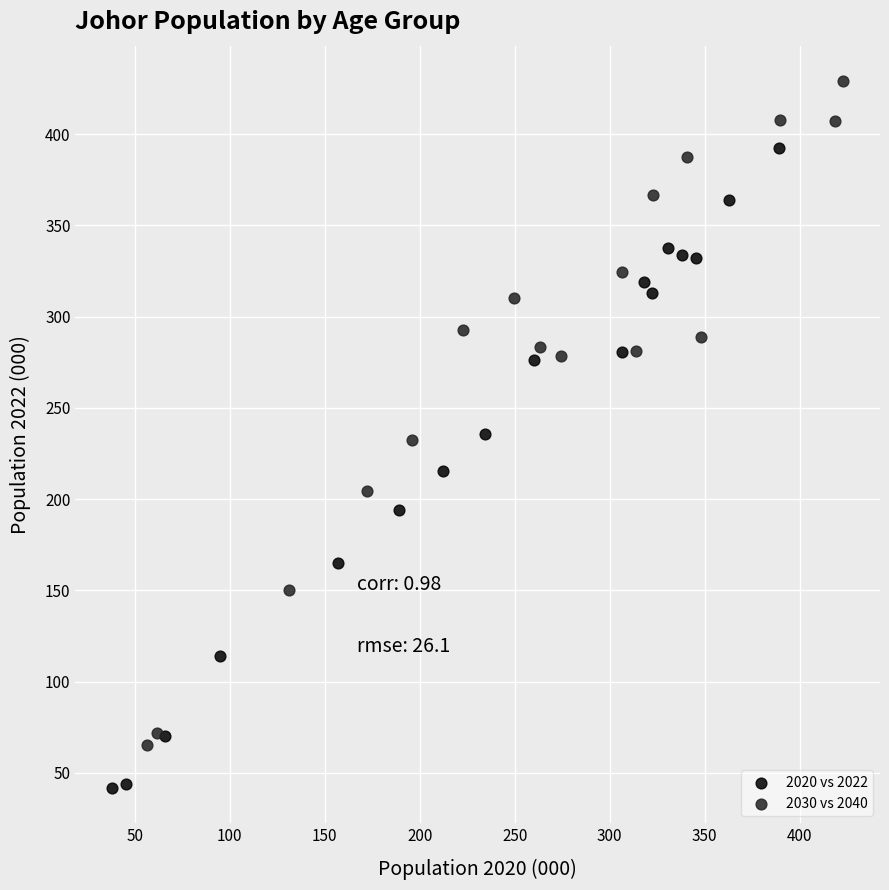

Which series contains the lowest Y value?

2020 vs 2022